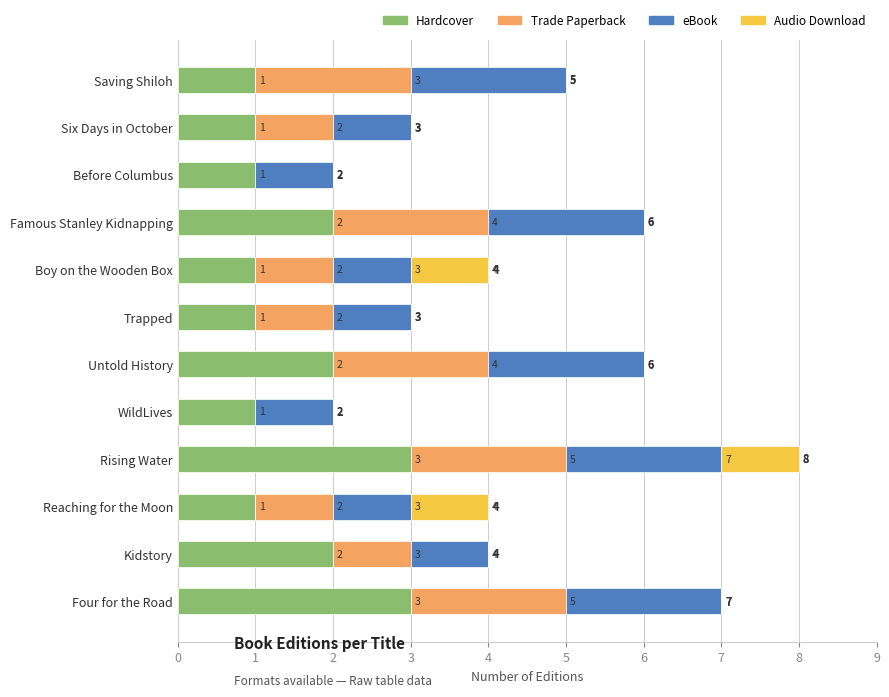

At which category is the sum across all series the highest?

Rising Water